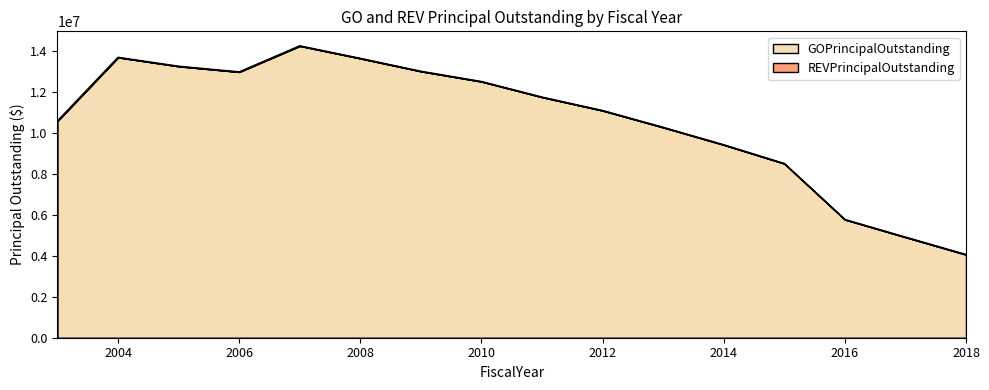

Rank the categories by value from lowest to highest.

2018, 2017, 2016, 2015, 2014, 2013, 2003, 2012, 2011, 2010, 2006, 2009, 2005, 2008, 2004, 2007